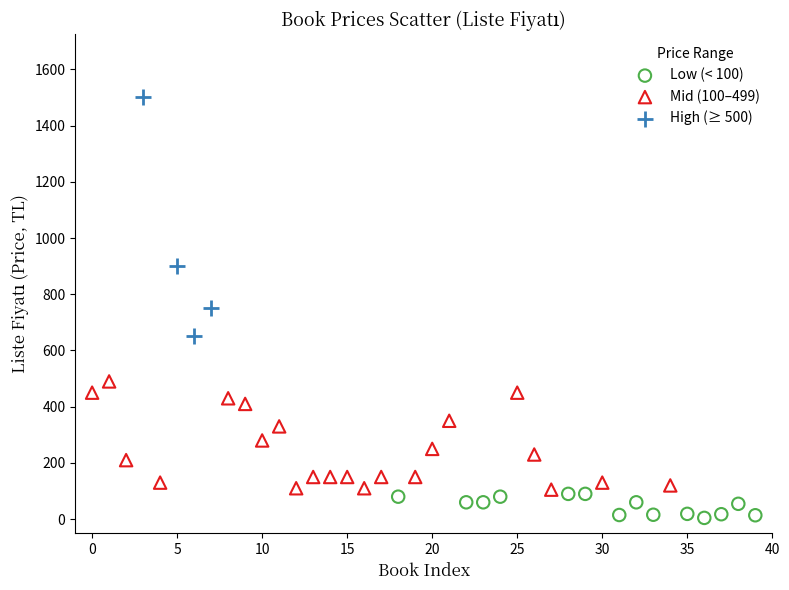

Which series reaches the maximum Y coordinate?

High (≥ 500)